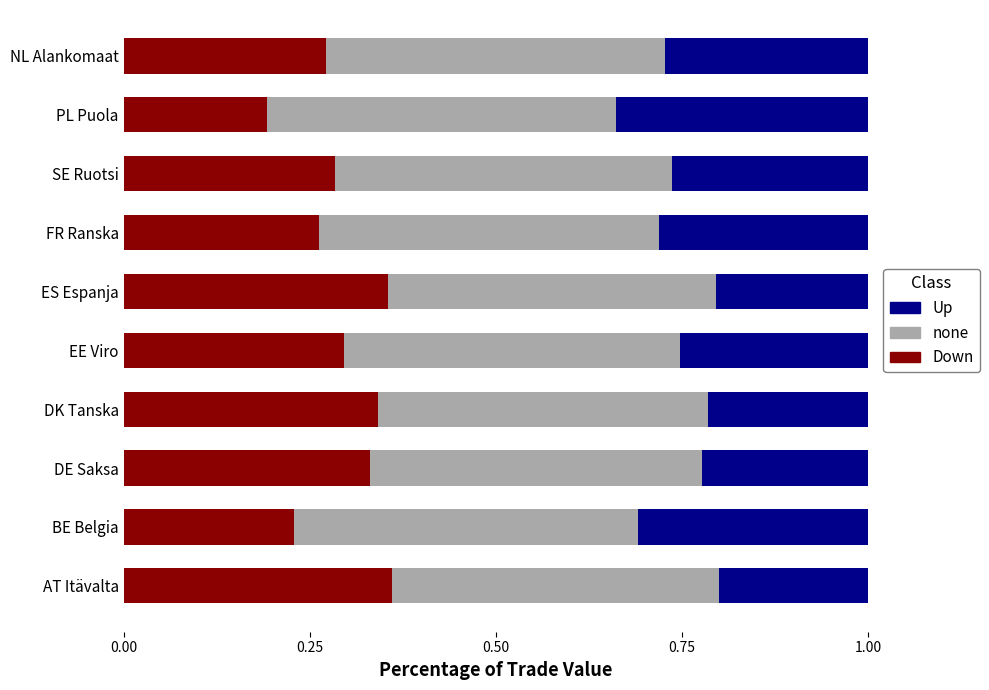

What is the total value across all series at DK Tanska?

1.0